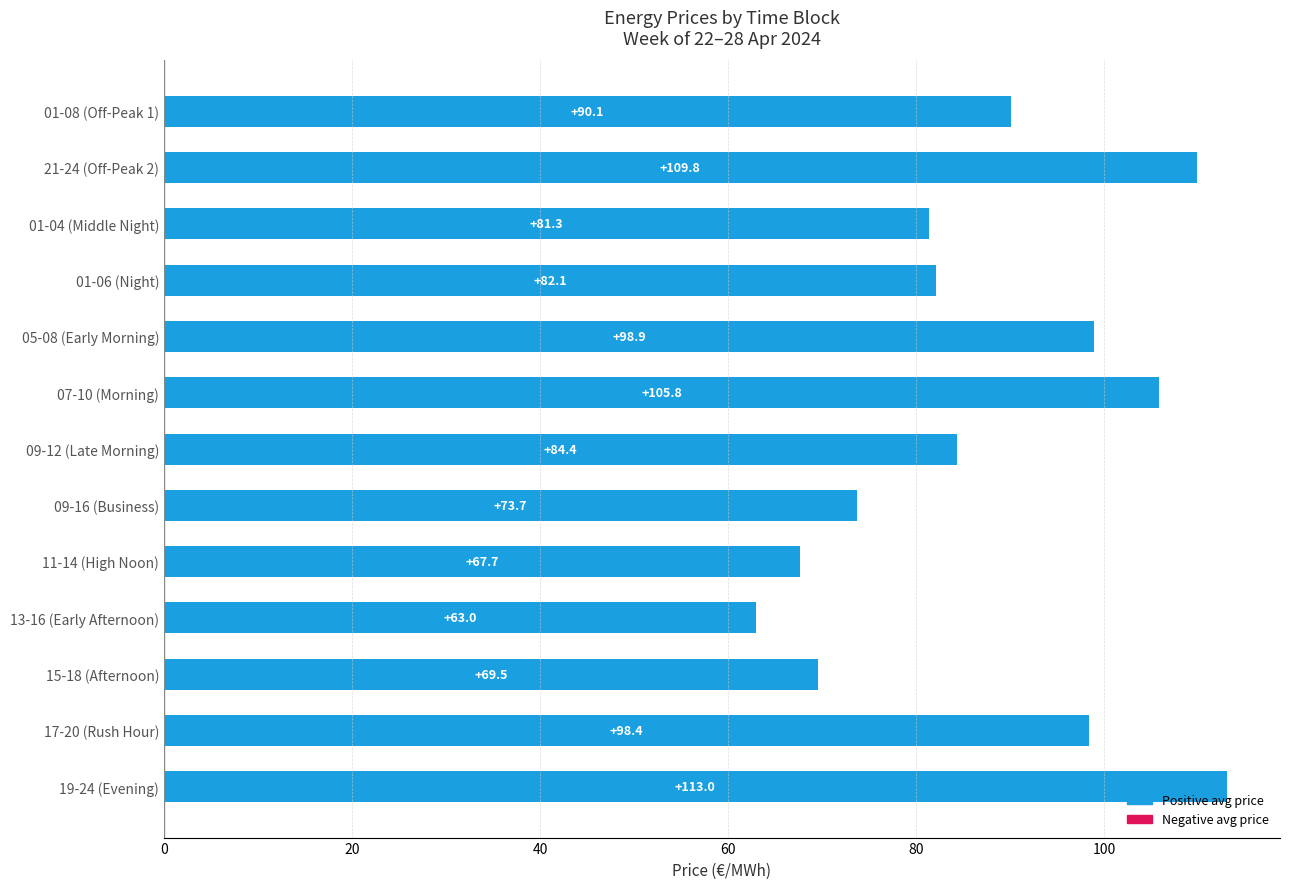

Reading top to bottom, what are all the values shown in this chart?

01-08 (Off-Peak 1)=90.1	21-24 (Off-Peak 2)=109.8	01-04 (Middle Night)=81.3	01-06 (Night)=82.1	05-08 (Early Morning)=98.9	07-10 (Morning)=105.8	09-12 (Late Morning)=84.4	09-16 (Business)=73.7	11-14 (High Noon)=67.7	13-16 (Early Afternoon)=63.0	15-18 (Afternoon)=69.5	17-20 (Rush Hour)=98.4	19-24 (Evening)=113.0